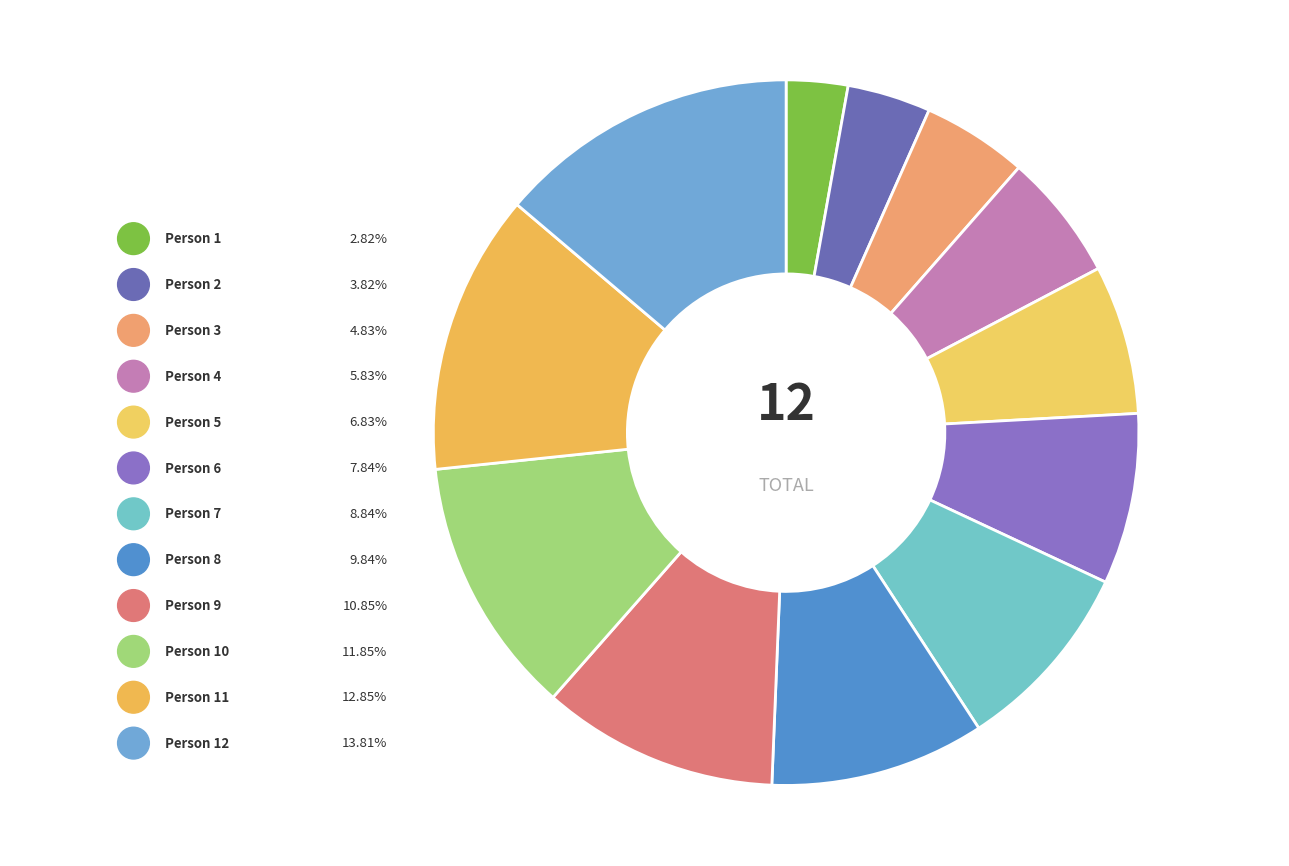

Which has a higher value, 2 or 8?

8